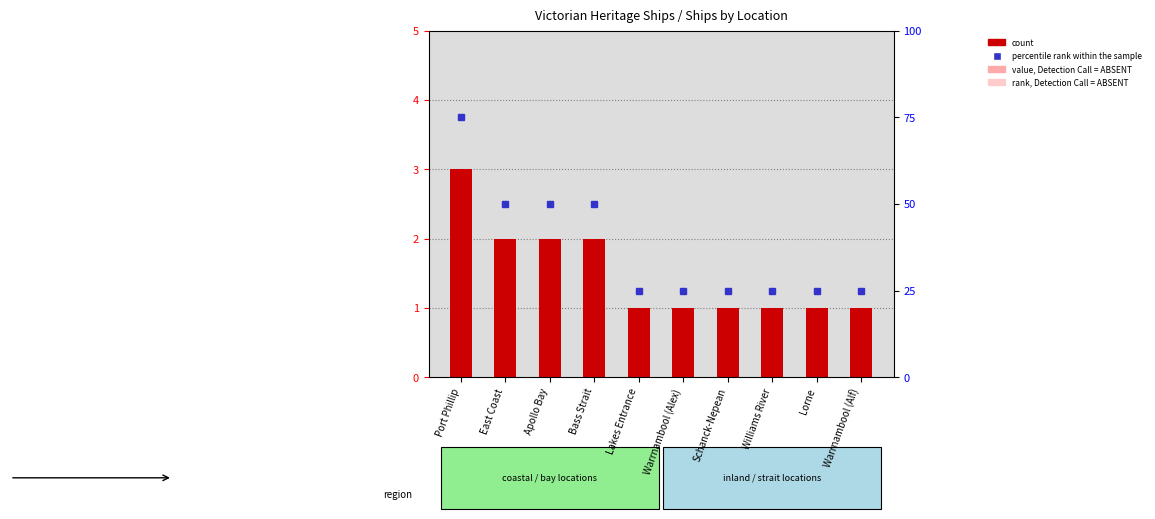

Reading right to left, list all the values displayed in this chart.

count: Warrnambool (Alf)=1.0	Lorne=1.0	Williams River=1.0	Schanck-Nepean=1.0	Warrnambool (Alex)=1.0	Lakes Entrance=1.0	Bass Strait=2.0	Apollo Bay=2.0	East Coast=2.0	Port Phillip=3.0
value, Detection Call = ABSENT: Warrnambool (Alf)=0.4	Lorne=0.4	Williams River=0.4	Schanck-Nepean=0.4	Warrnambool (Alex)=0.4	Lakes Entrance=0.4	Bass Strait=0.8	Apollo Bay=0.8	East Coast=0.8	Port Phillip=1.2
rank, Detection Call = ABSENT: Warrnambool (Alf)=0.2	Lorne=0.2	Williams River=0.2	Schanck-Nepean=0.2	Warrnambool (Alex)=0.2	Lakes Entrance=0.2	Bass Strait=0.4	Apollo Bay=0.4	East Coast=0.4	Port Phillip=0.6
percentile rank within the sample: Warrnambool (Alf)=25.0	Lorne=25.0	Williams River=25.0	Schanck-Nepean=25.0	Warrnambool (Alex)=25.0	Lakes Entrance=25.0	Bass Strait=50.0	Apollo Bay=50.0	East Coast=50.0	Port Phillip=75.0